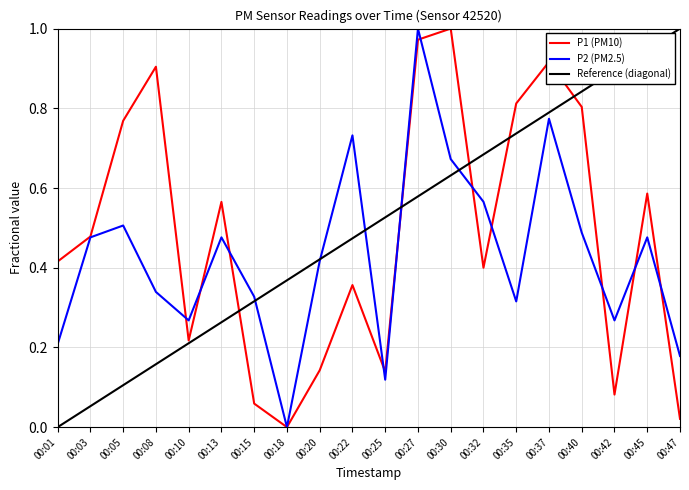

How many distinct data groups are displayed?

2